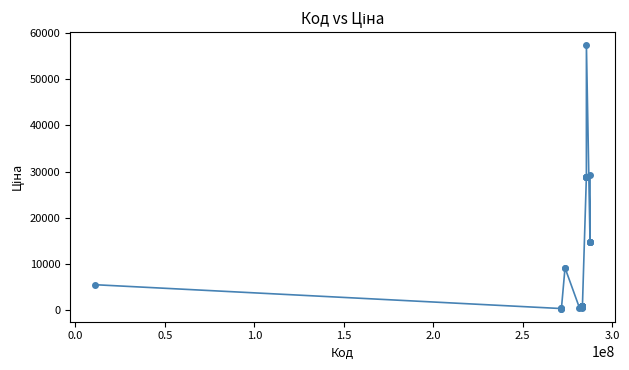

What is the difference between the second highest and minimum values?

28744.1